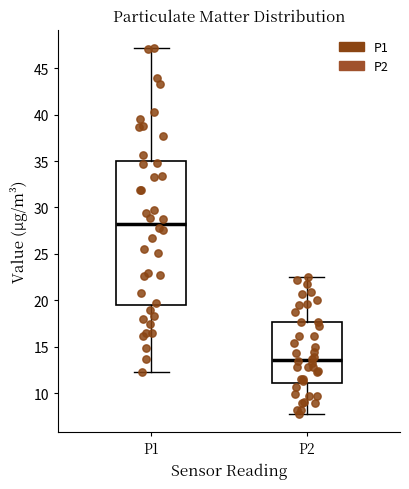

Which box has the highest median line?

P1